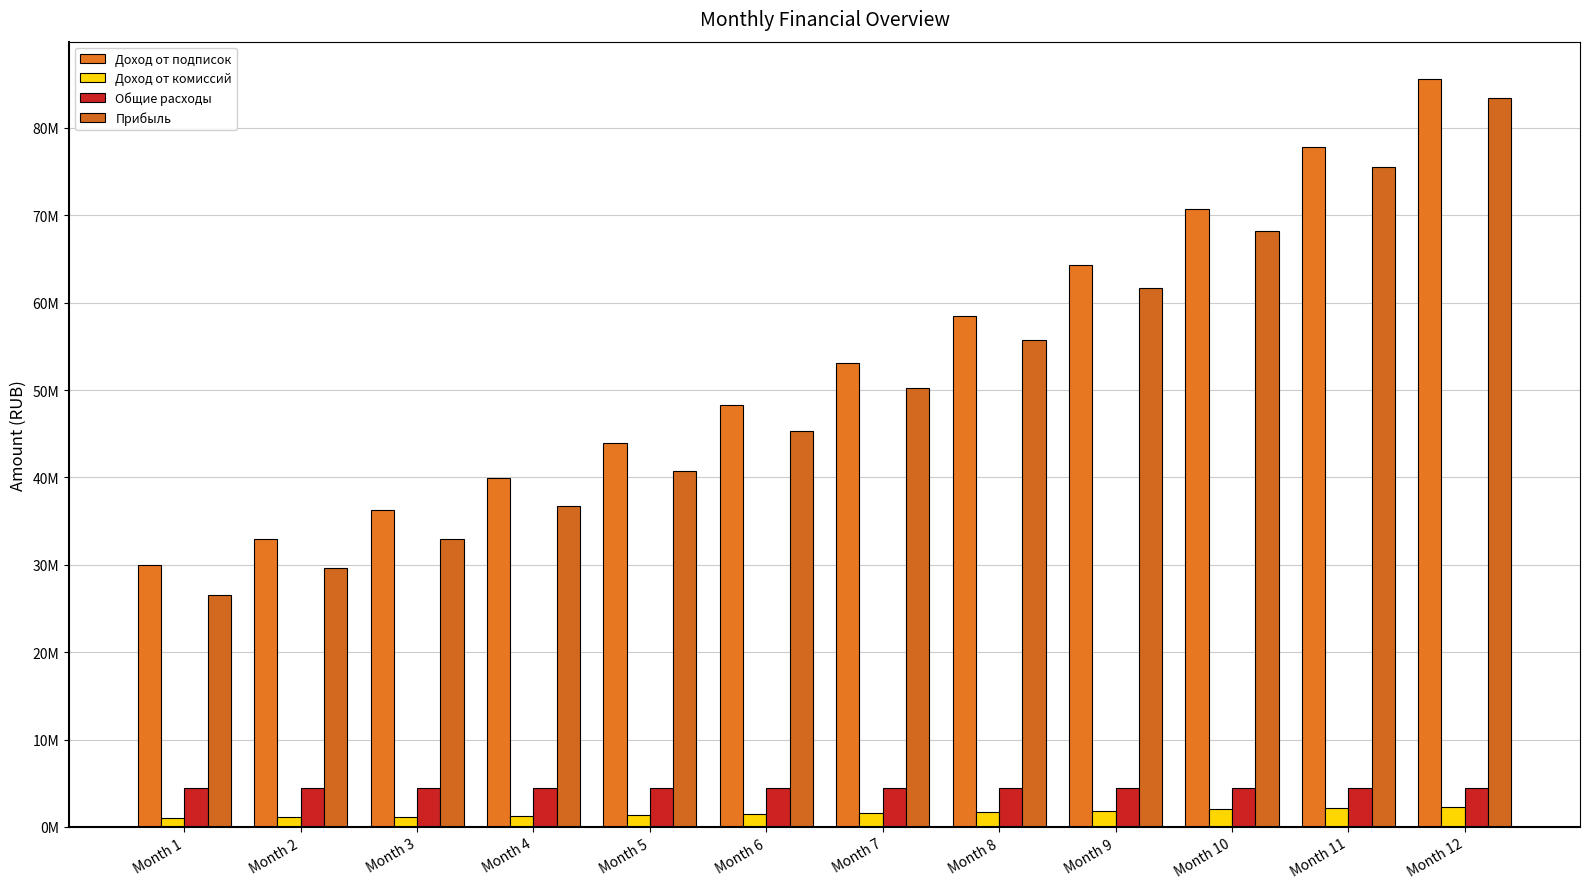

Reading right to left, transcribe all the data shown in this chart.

Доход от подписок: Month 12=85593501	Month 11=77812274	Month 10=70738431	Month 9=64307664	Month 8=58461513	Month 7=53146830	Month 6=48315300	Month 5=43923000	Month 4=39930000	Month 3=36300000	Month 2=33000000	Month 1=30000000
Доход от комиссий: Month 12=2331639	Month 11=2158925	Month 10=1999005	Month 9=1850930	Month 8=1713824	Month 7=1586874	Month 6=1469328	Month 5=1360489	Month 4=1259712	Month 3=1166400	Month 2=1080000	Month 1=1000000
Общие расходы: Month 12=4500000	Month 11=4500000	Month 10=4500000	Month 9=4500000	Month 8=4500000	Month 7=4500000	Month 6=4500000	Month 5=4500000	Month 4=4500000	Month 3=4500000	Month 2=4500000	Month 1=4500000
Прибыль: Month 12=83425140	Month 11=75471199	Month 10=68237435	Month 9=61658595	Month 8=55675337	Month 7=50233704	Month 6=45284628	Month 5=40783489	Month 4=36689712	Month 3=32966400	Month 2=29580000	Month 1=26500000